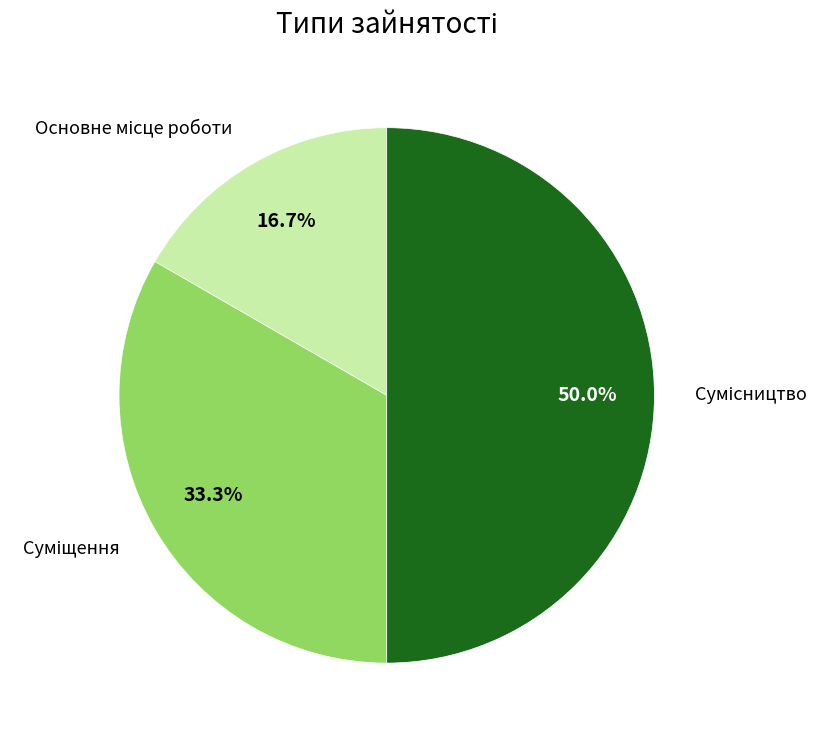

To the nearest percent, what is the difference between the largest and smallest slice percentages?

33%